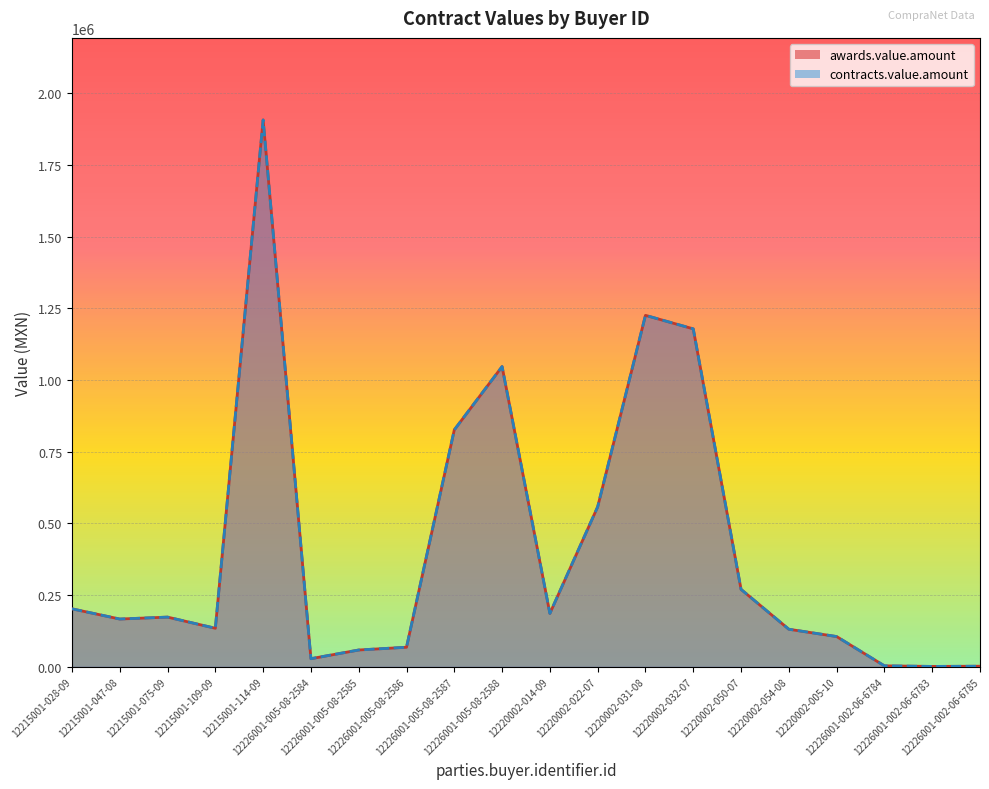

What is the minimum value for awards.value.amount?

1378.0